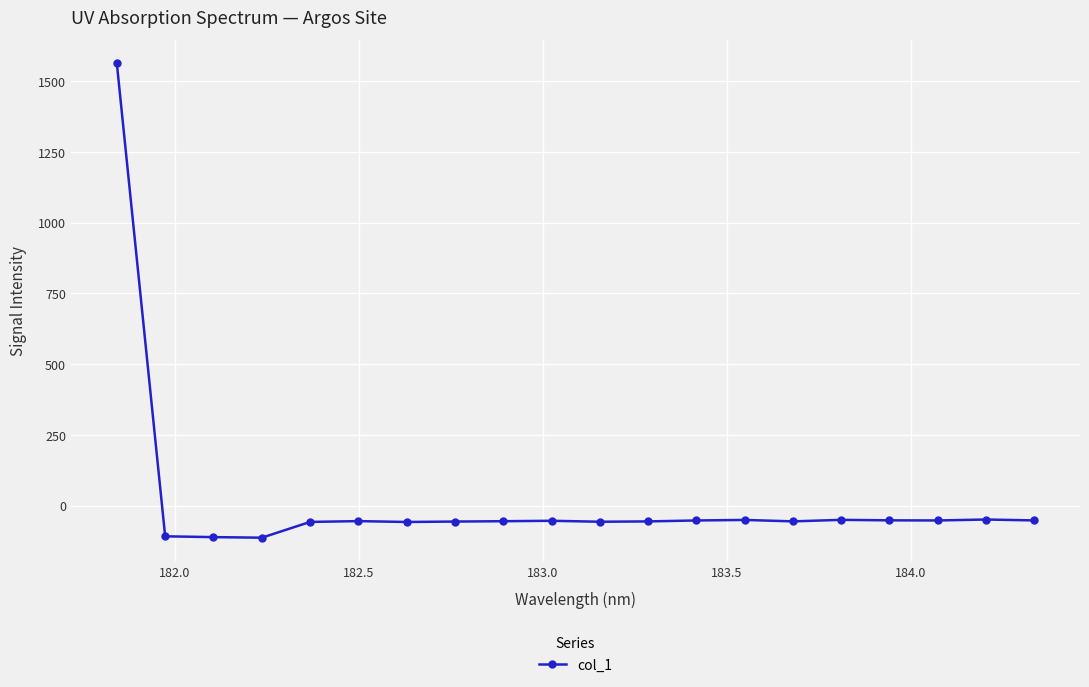

What is the value of the 16th point from the left?

-50.5